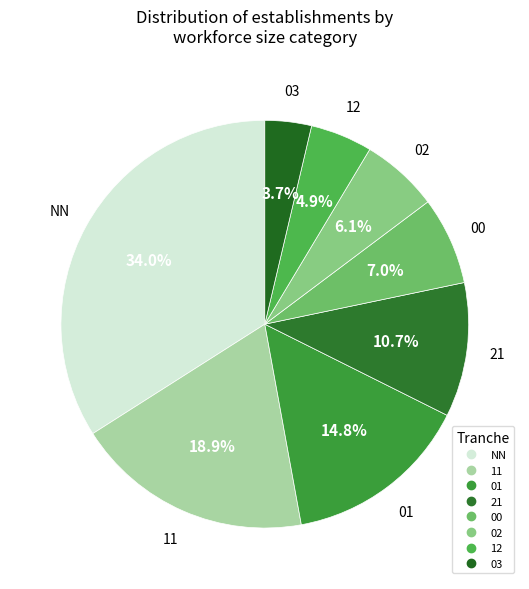

Which category has the biggest portion of the pie?

NN